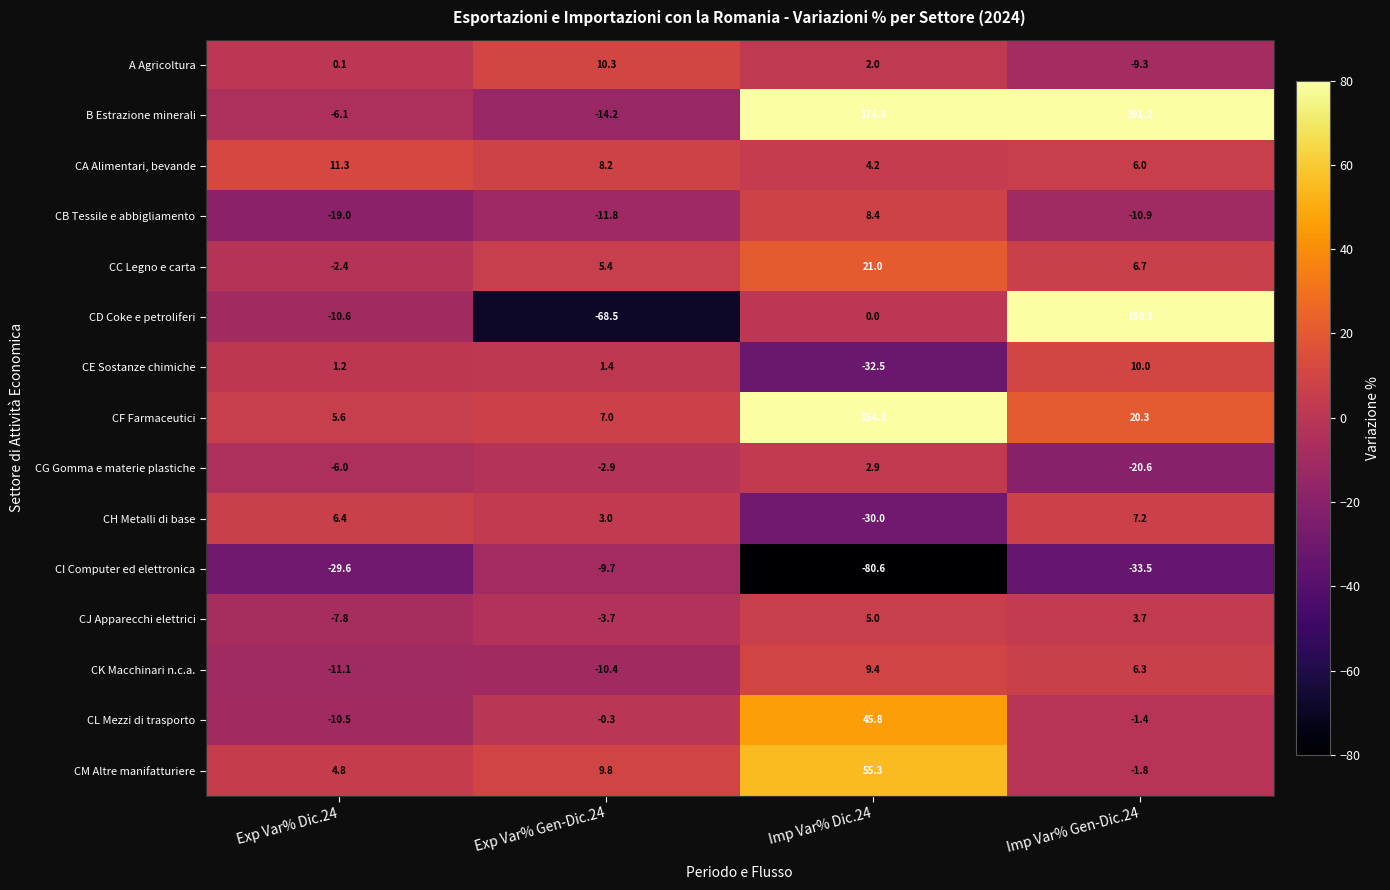

How many negative values does the CL Mezzi di trasporto series have?

3